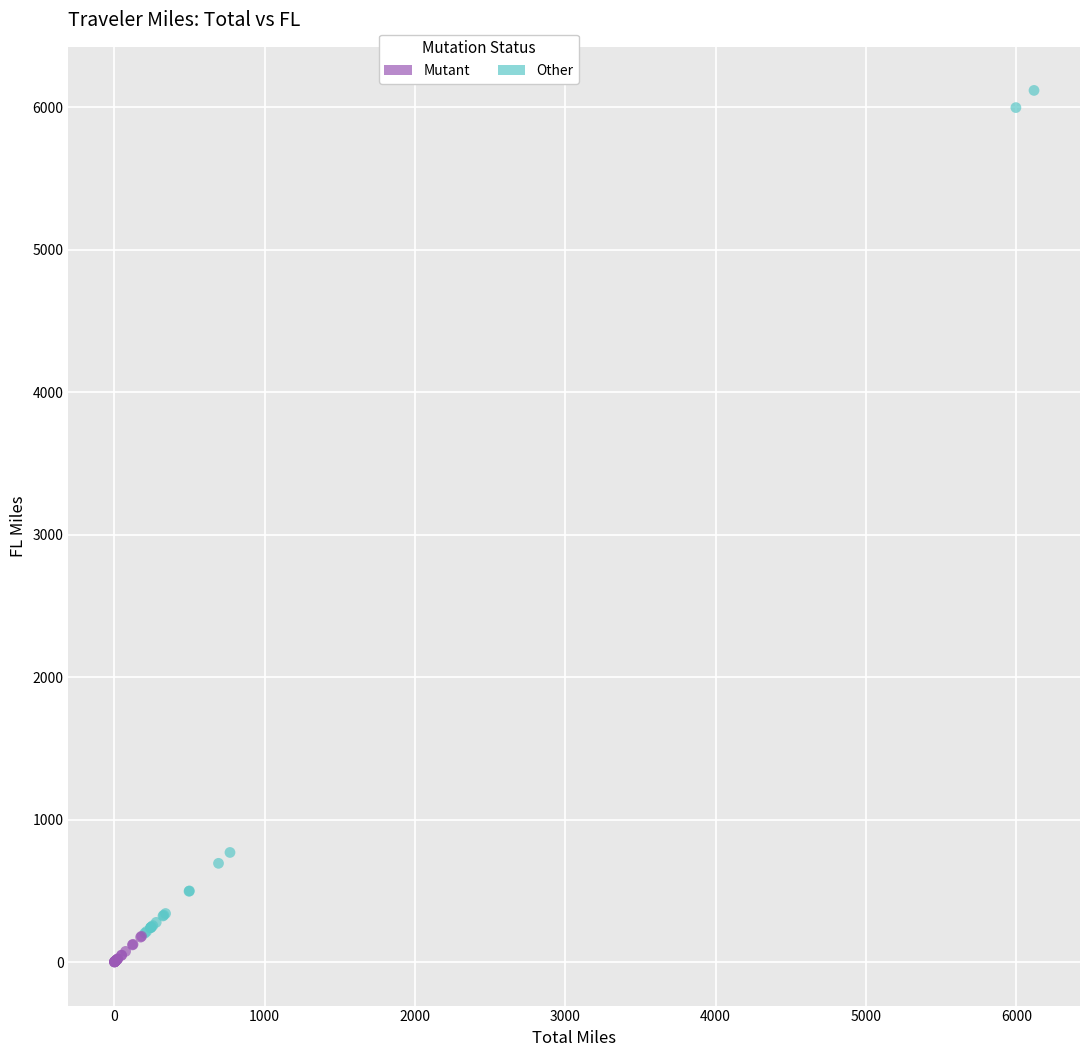

Which series contains the lowest Y value?

Mutant